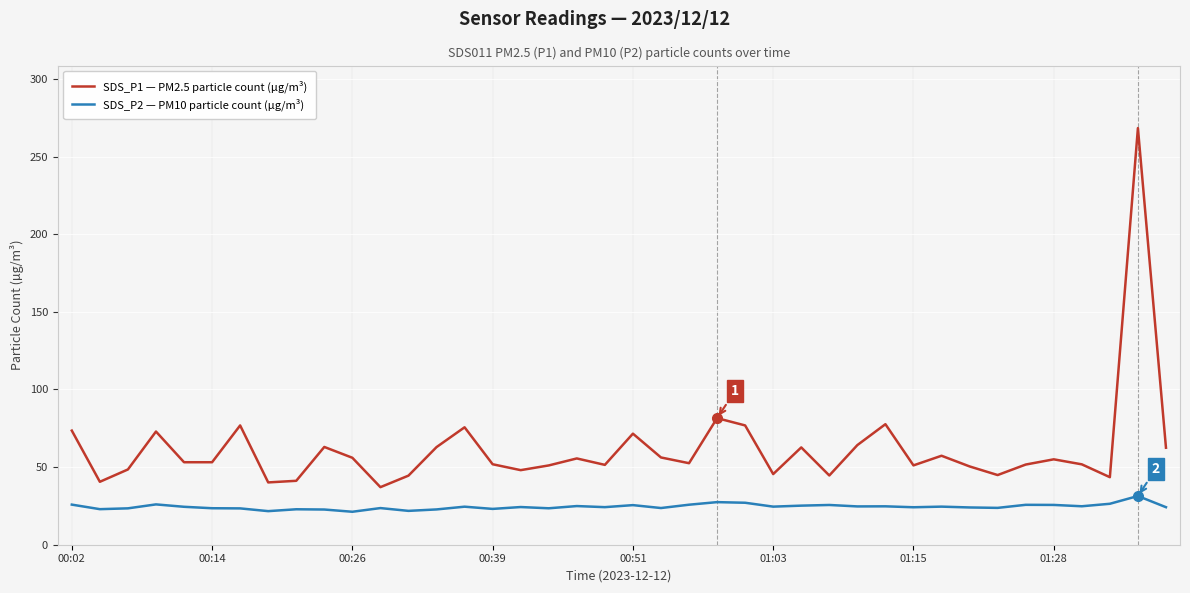

What is the maximum value for SDS_P1 — PM2.5 particle count (µg/m³)?

268.3